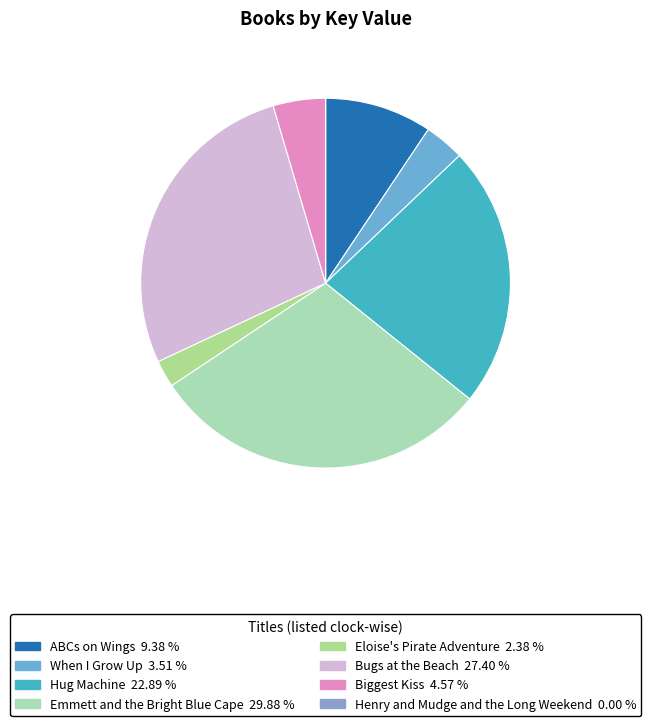

What is the change in value from ABCs on Wings to When I Grow Up?

-103585991